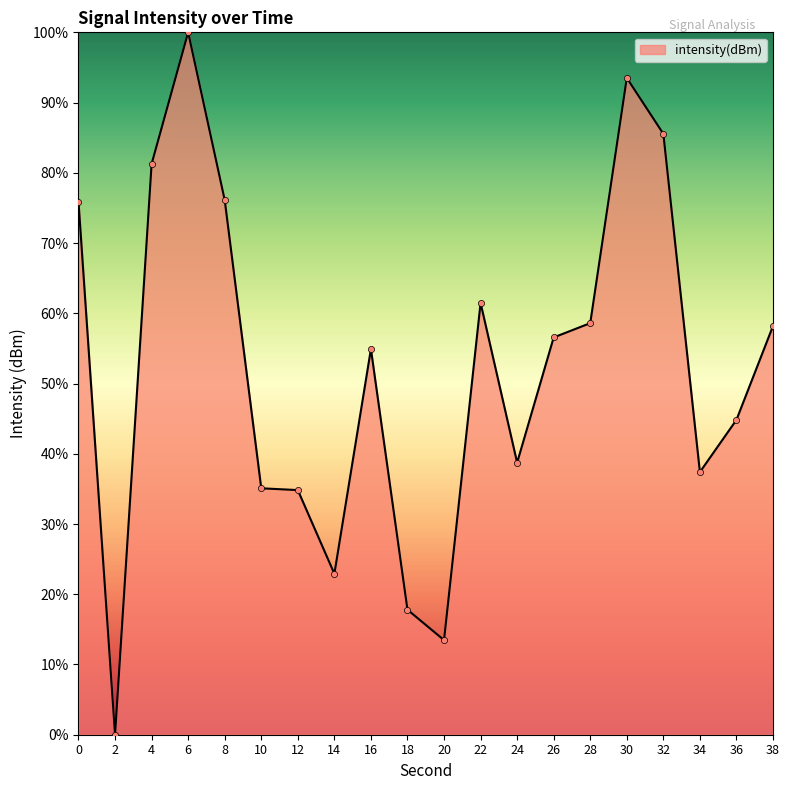

Approximately how many times larger is the value at 36 compared to 16?

0.8